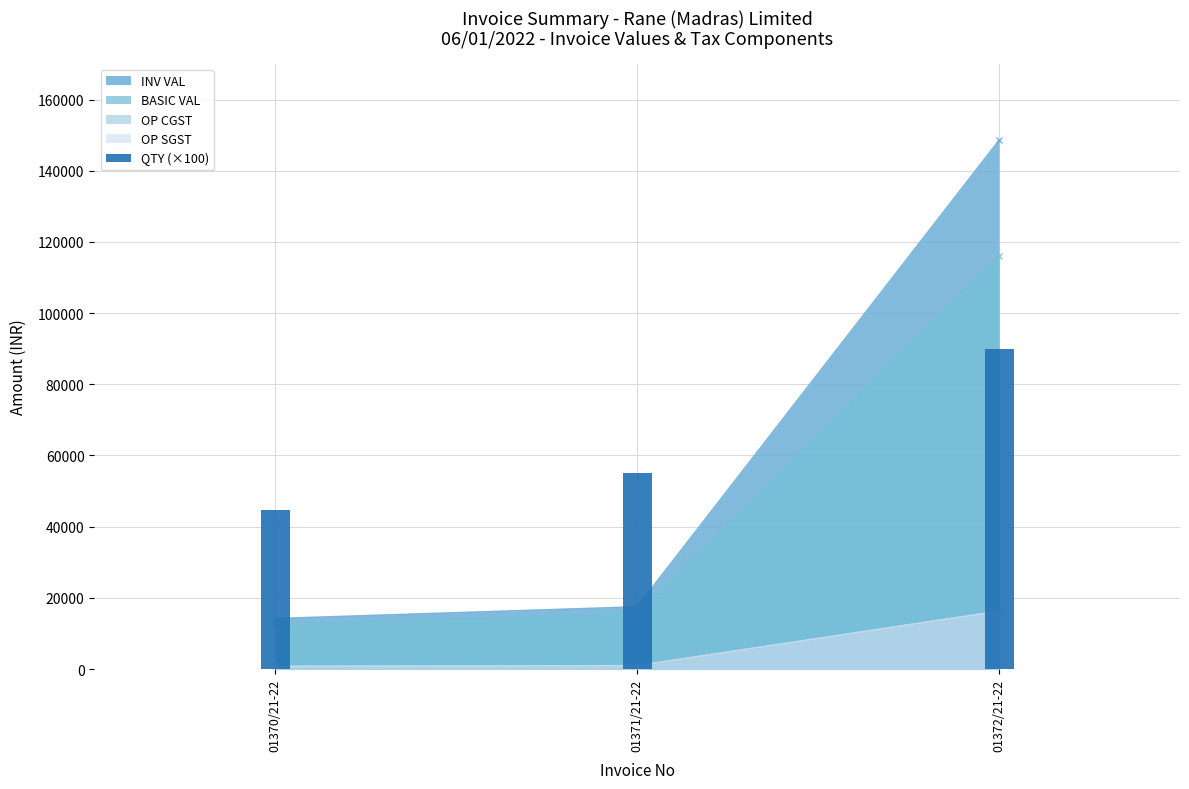

What is the label of the 3rd bar from the left?

01372/21-22